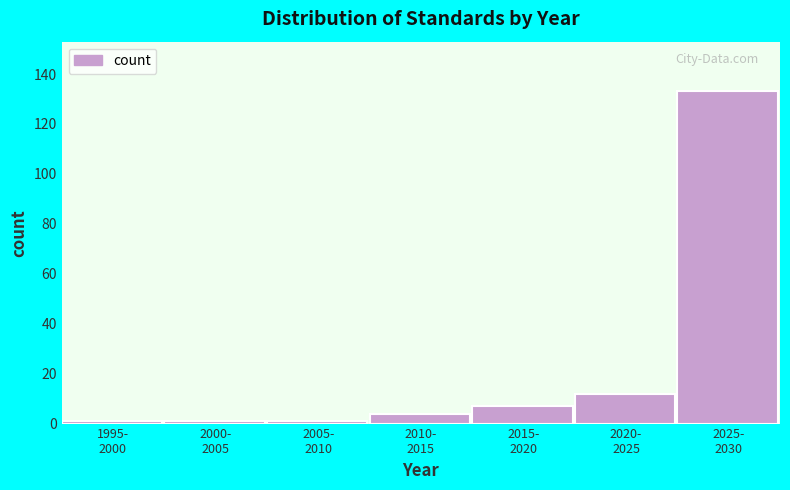

Reading right to left, extract all data points from this chart.

133	12	7	4	1	1	1